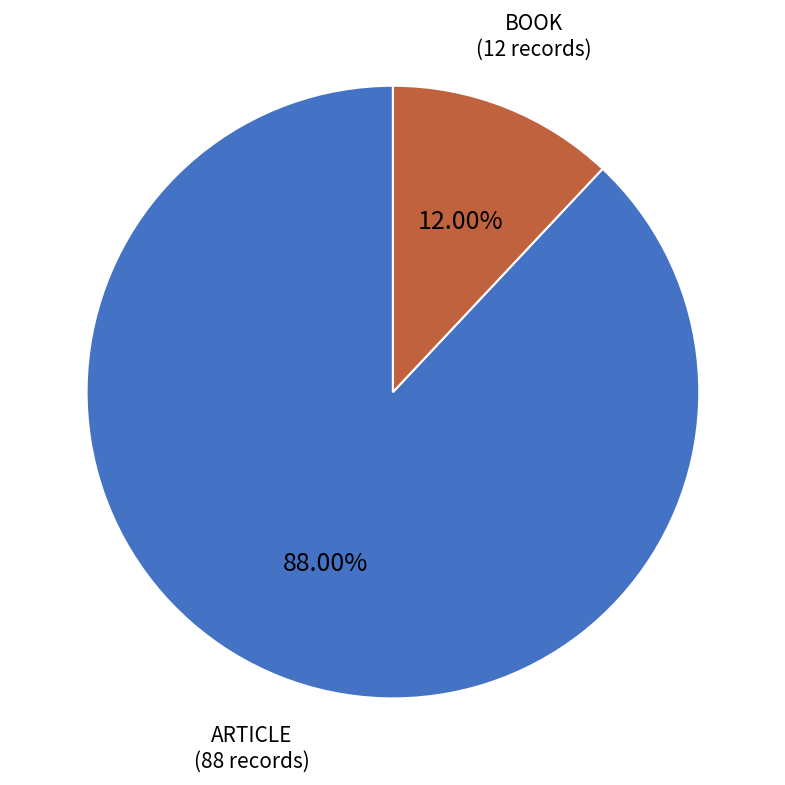

To the nearest percent, what is the difference between the largest and smallest slice percentages?

76%